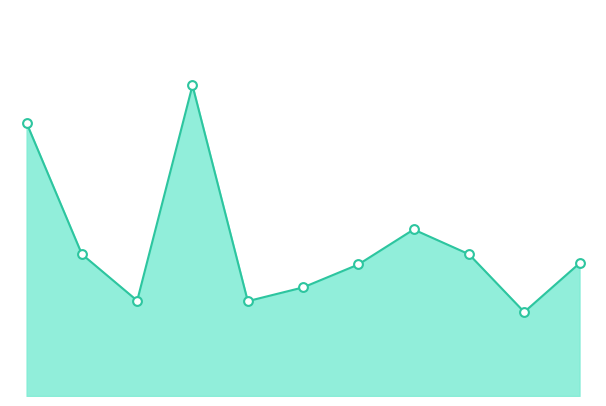

How many lines are shown in the chart?

1